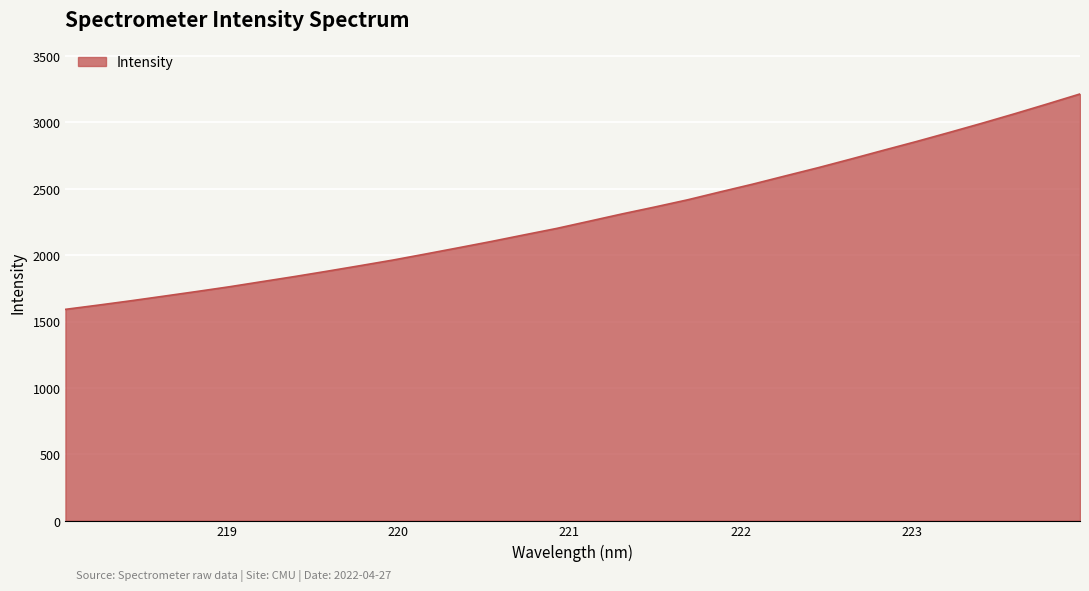

What is the greatest value displayed?

3215.0